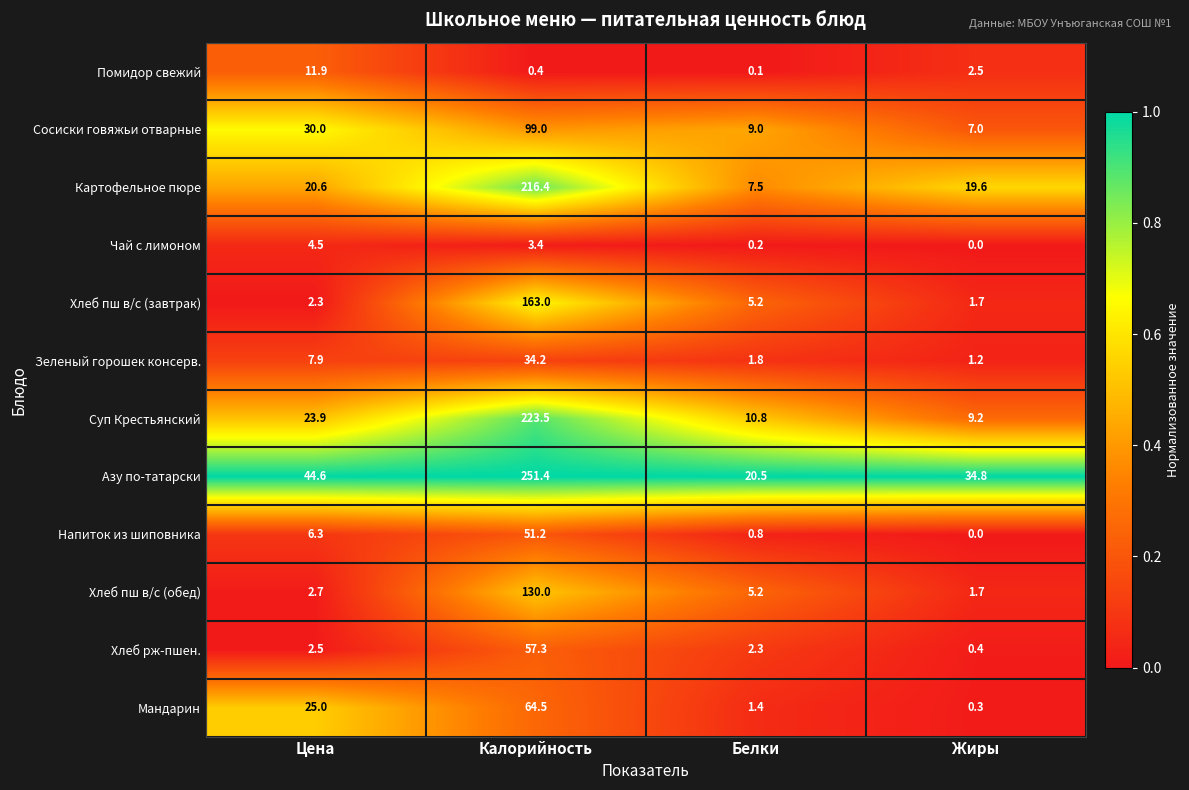

Which series has the widest spread of values?

Азу по-татарски